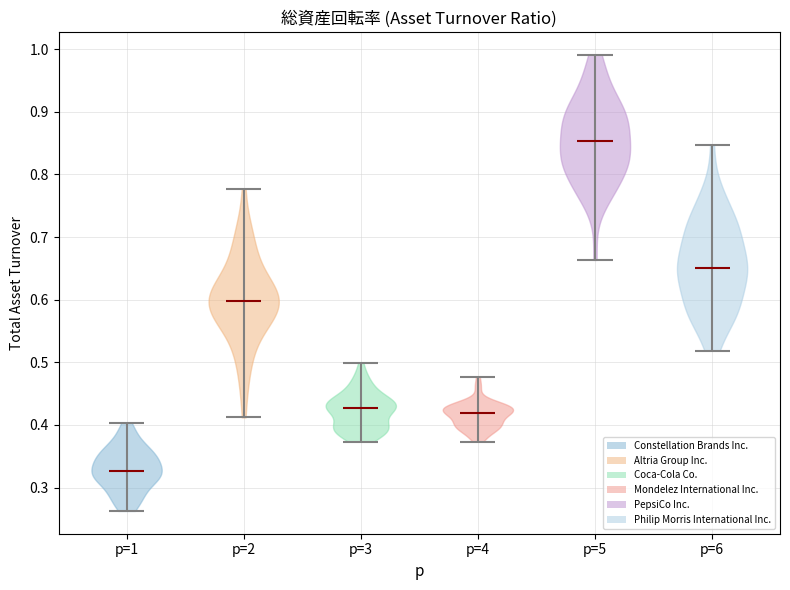

Which violin has the highest median line?

p=5